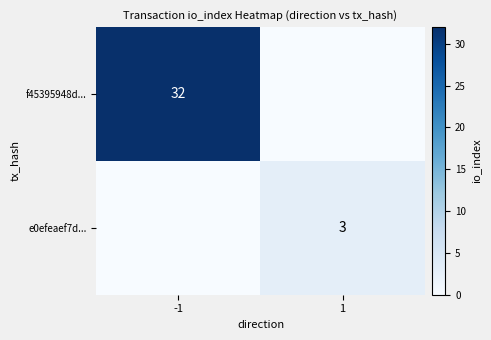

The e0efeaef7d... series shows 3 at 1. True or false?

True